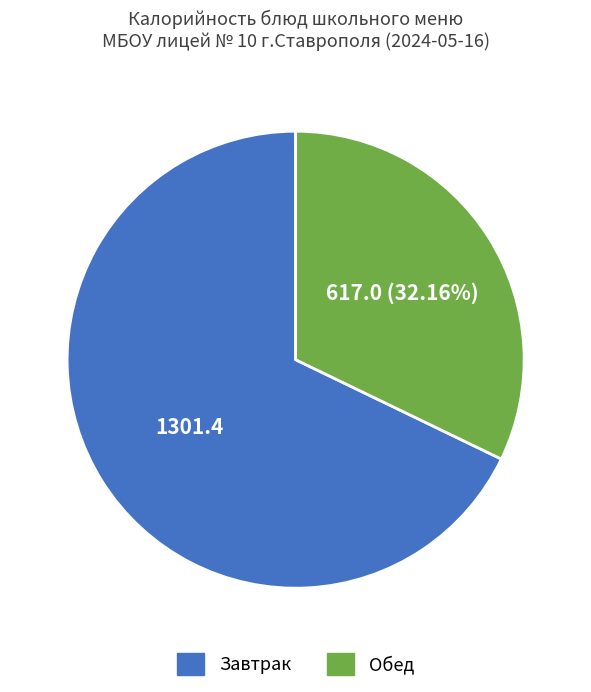

How many slices are in this pie chart?

2